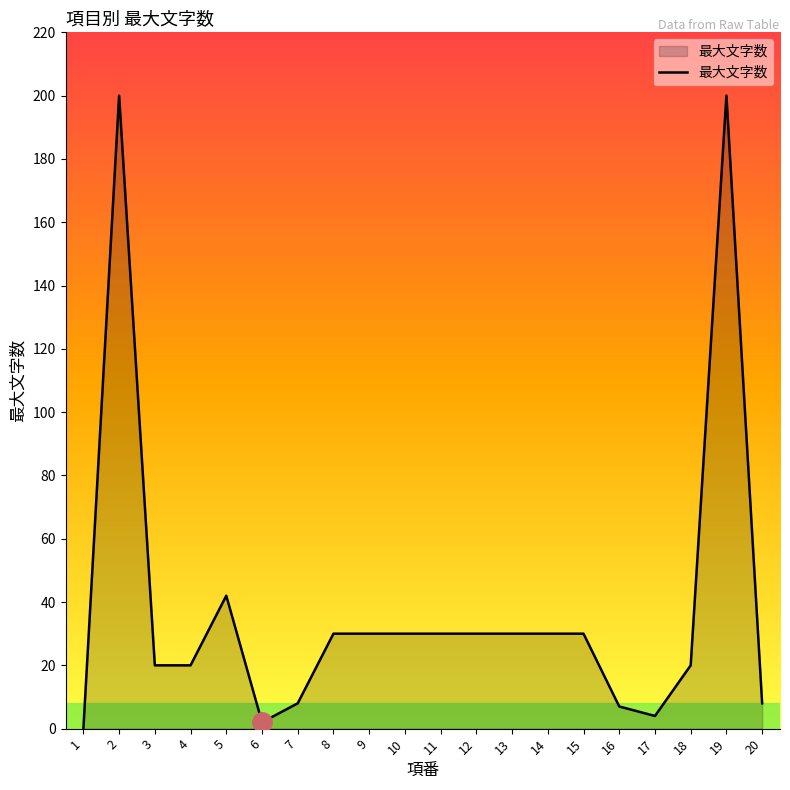

At which label is the value closest to 100?

5